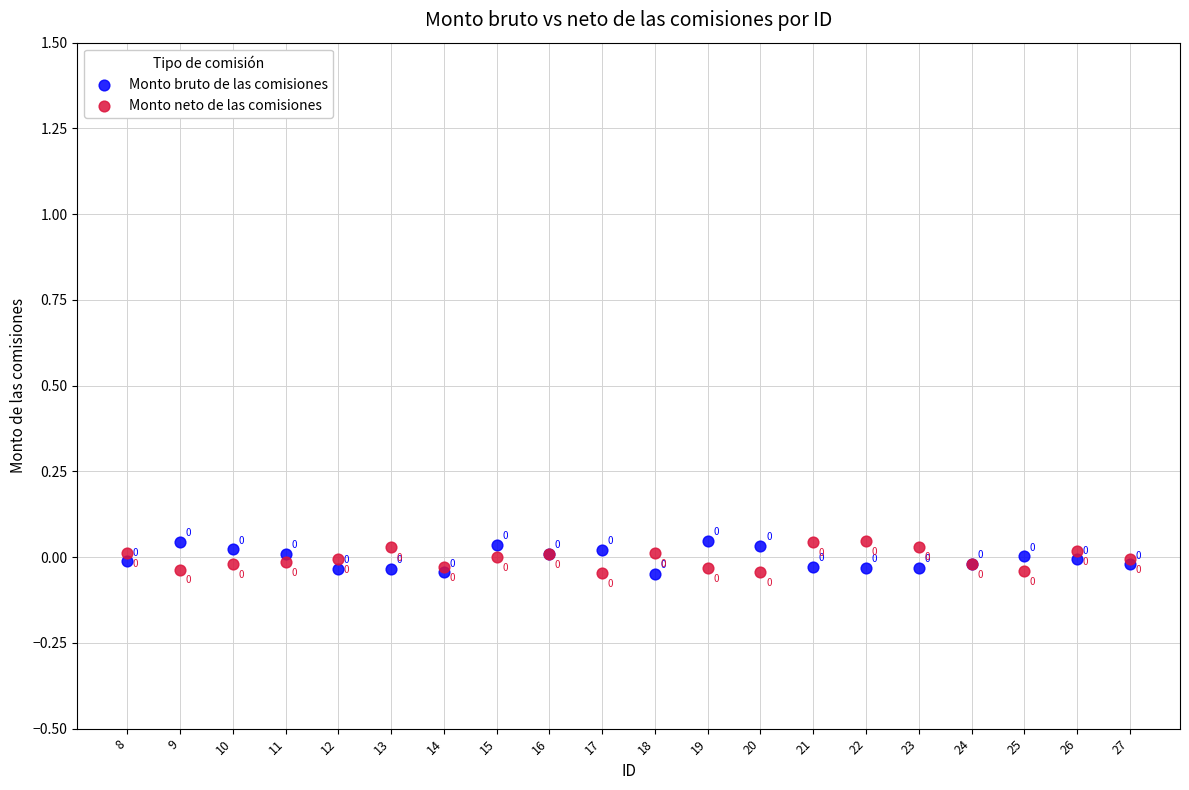

What are all the series names shown in the legend?

Monto bruto de las comisiones, Monto neto de las comisiones